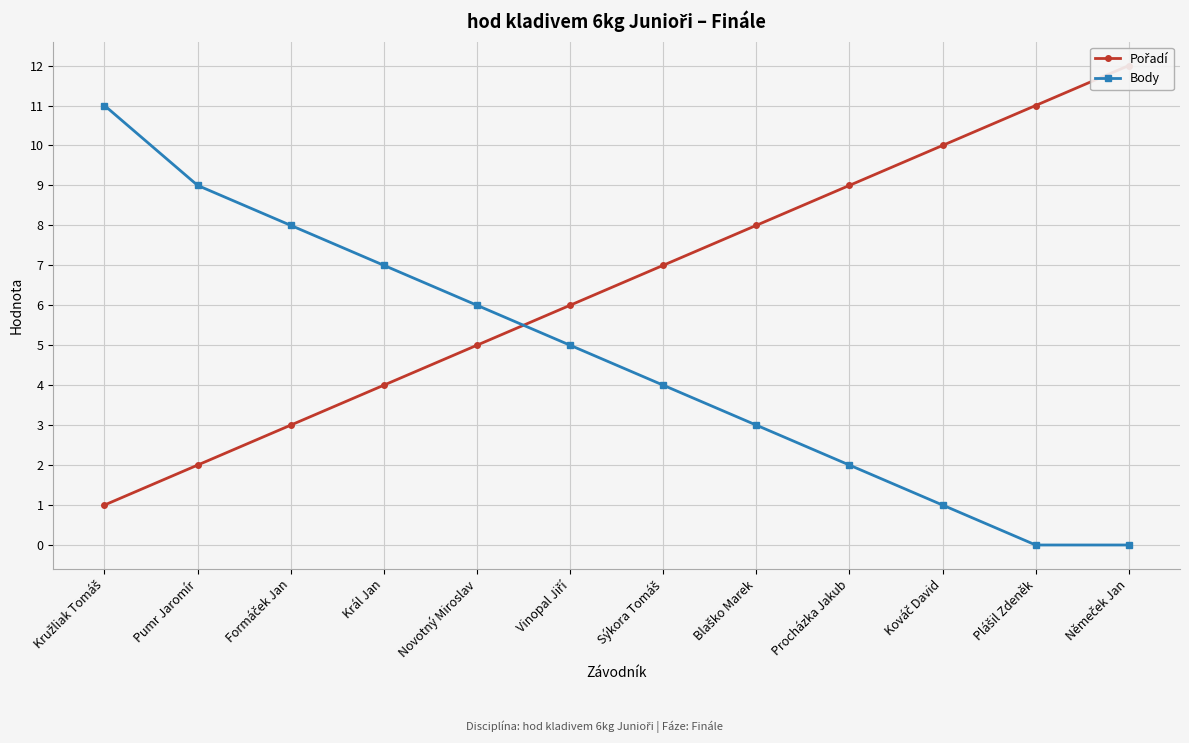

Rank the categories by Pořadí value from highest to lowest.

Němeček Jan, Plášil Zdeněk, Kováč David, Procházka Jakub, Blaško Marek, Sýkora Tomáš, Vinopal Jiří, Novotný Miroslav, Král Jan, Formáček Jan, Pumr Jaromír, Kružliak Tomáš